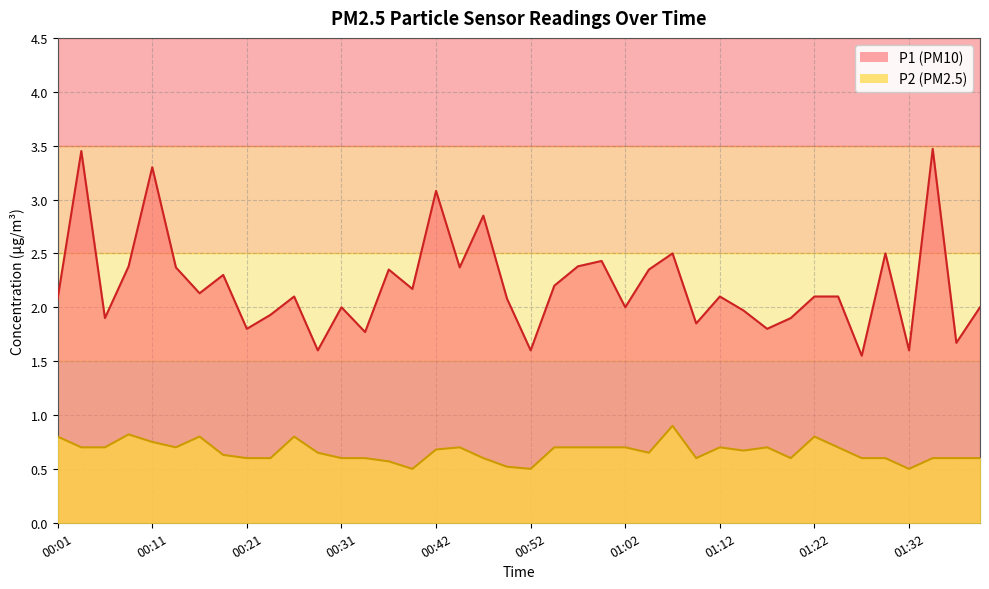

Which series has the largest total across all categories?

P1 (PM10)